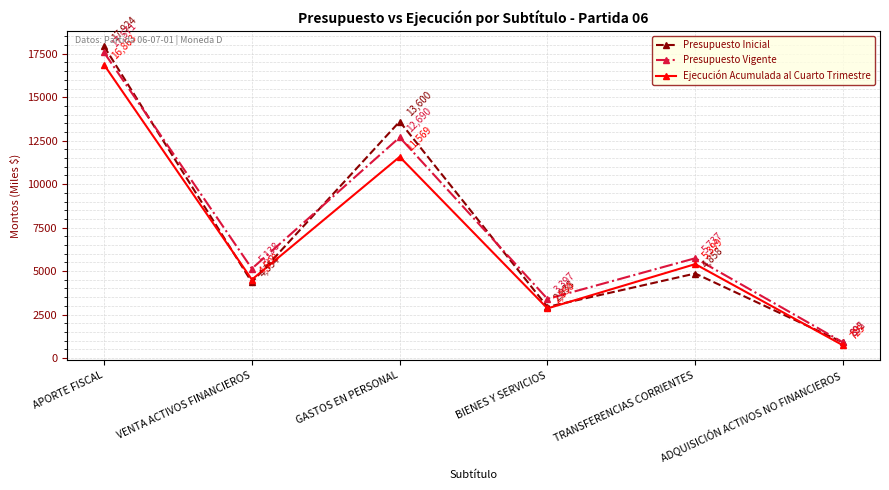

How many values in the Ejecución Acumulada al Cuarto Trimestre series are below 5399?

3